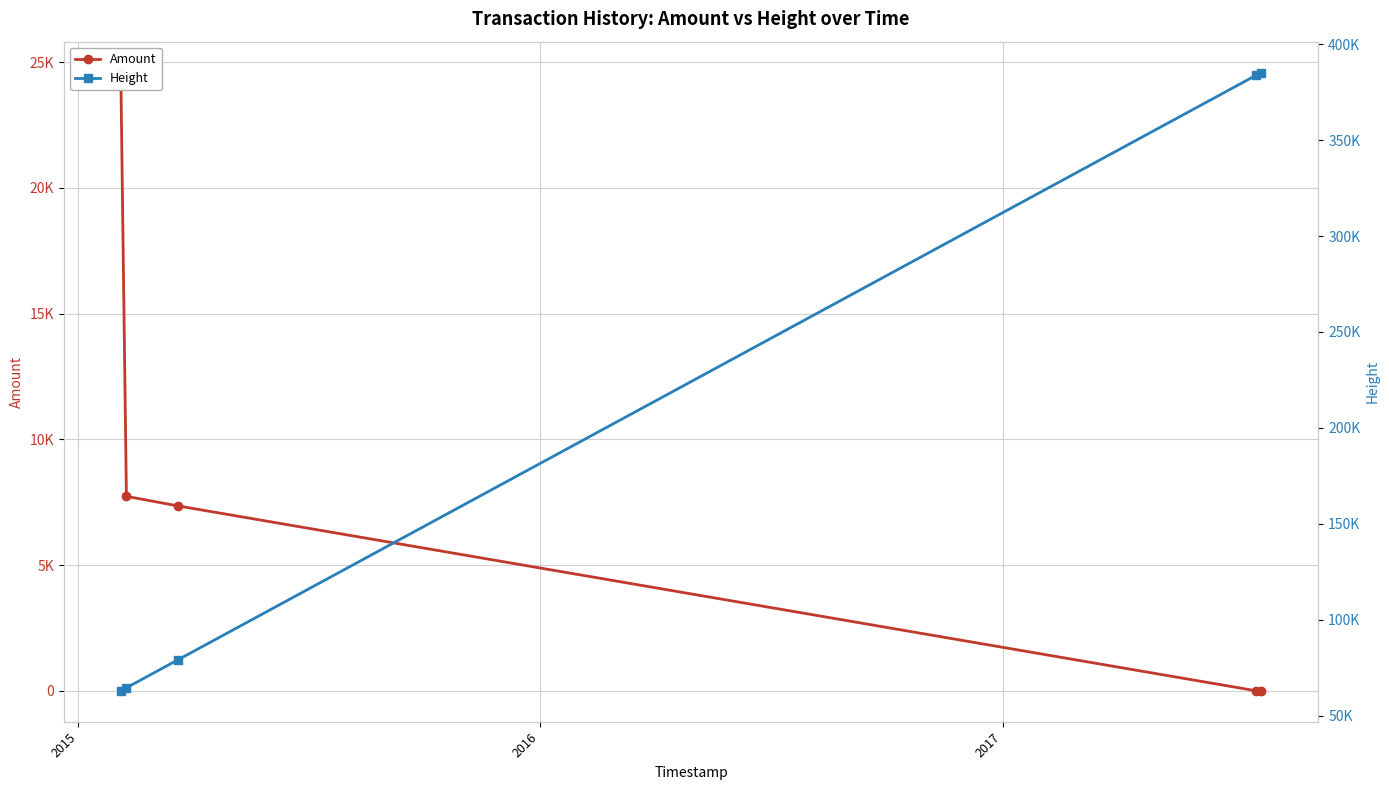

What are all the series names shown in the legend?

Amount, Height